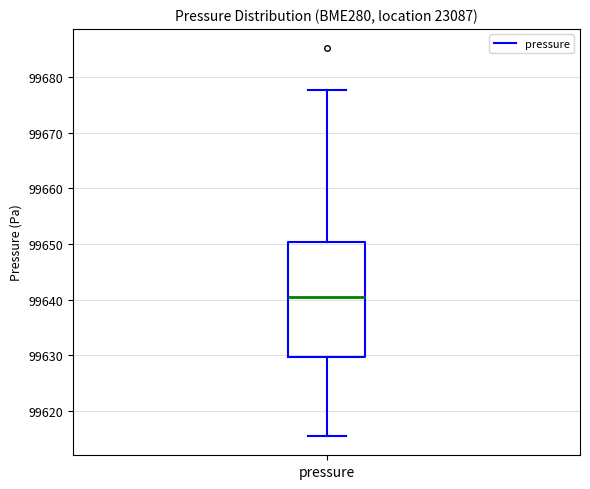

Read this box plot against the y-axis: the position of the median line, the range covered by the box, and the ends of both whiskers. The values are not printed on the chart, so give them approximately, as read against the axis.

median 99641, box 99630 to 99650, whiskers 99616 to 99678